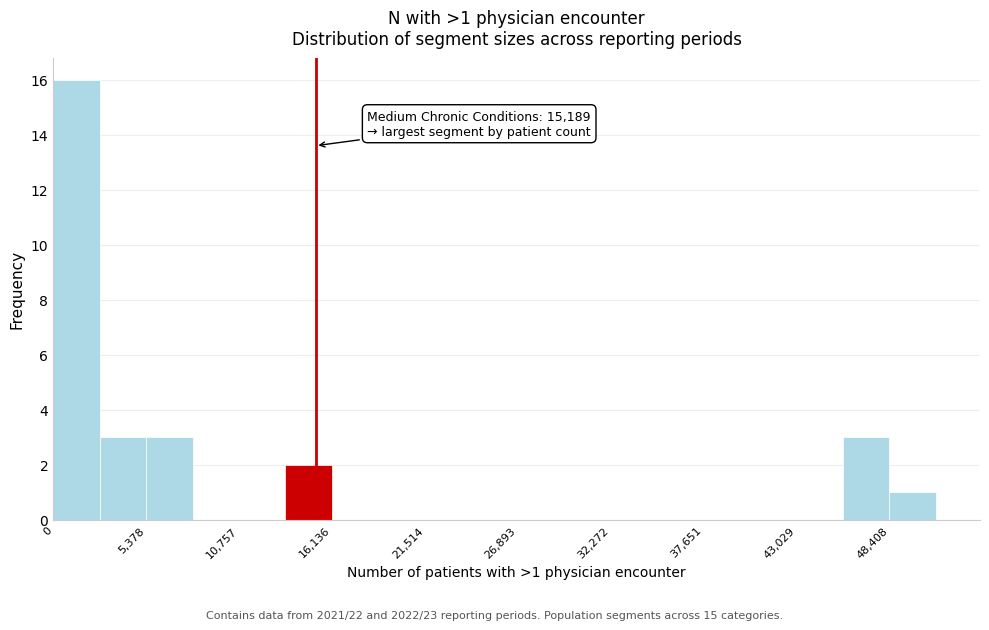

Around what value on the x-axis is the tallest bar? Give the approximate position of its centre, as read against the axis.

1000